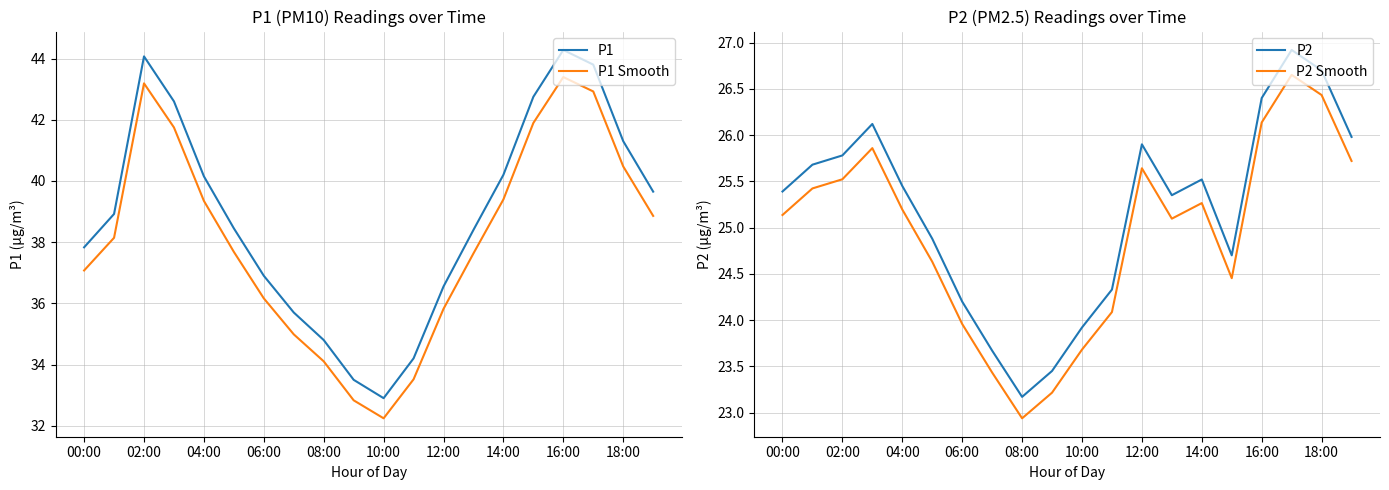

How many distinct data groups are displayed?

4